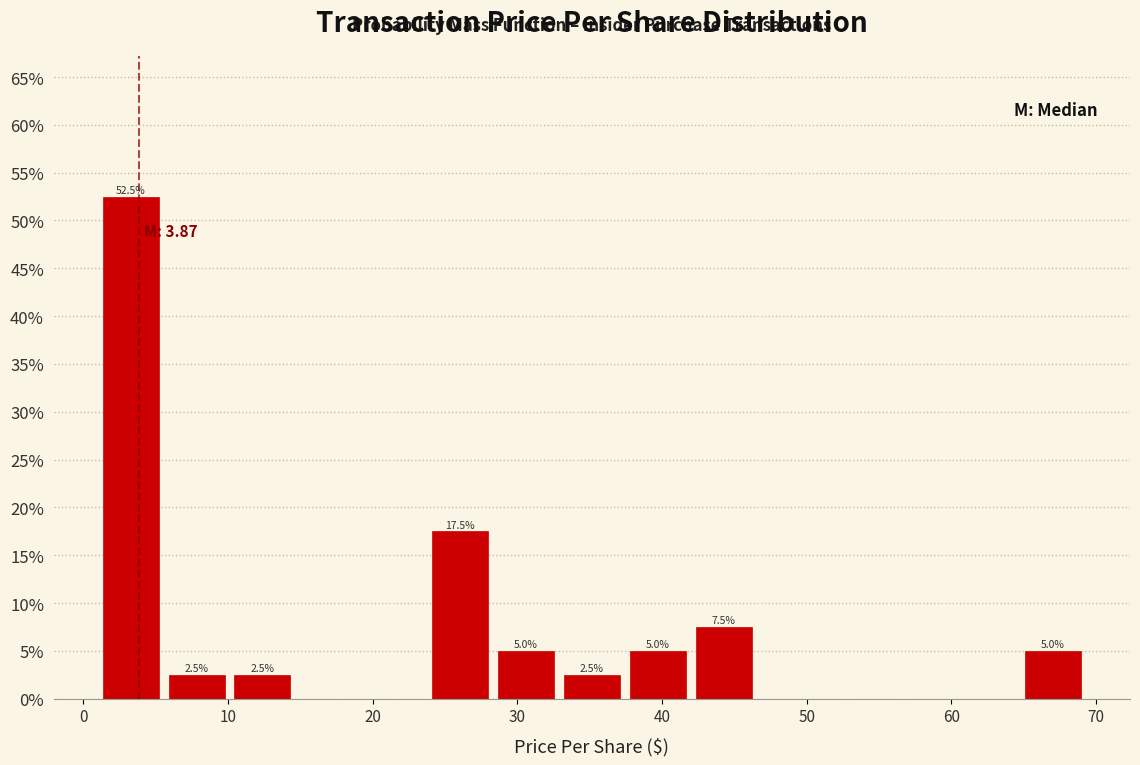

Which range on the x-axis has the tallest bar?

1 to 6